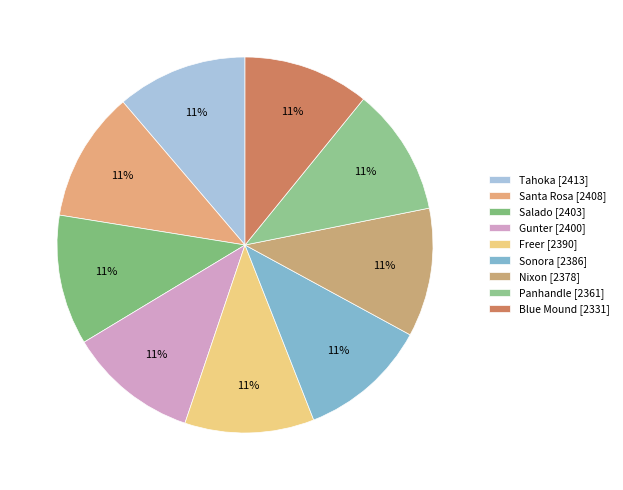

How many slices are in this pie chart?

9